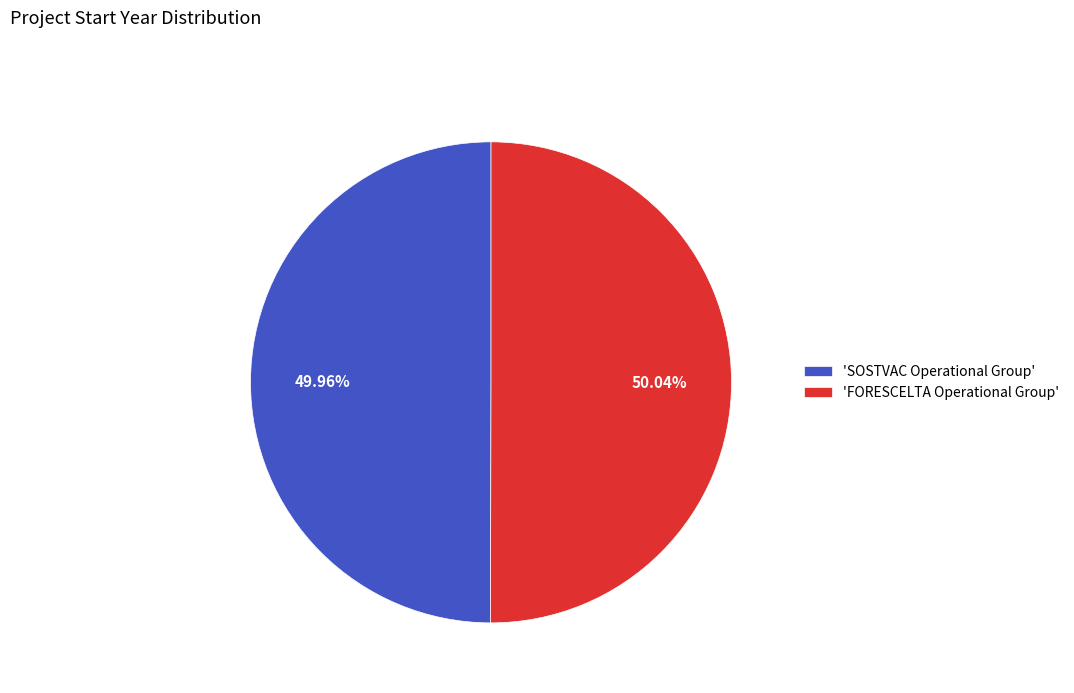

How many slices are in this pie chart?

2